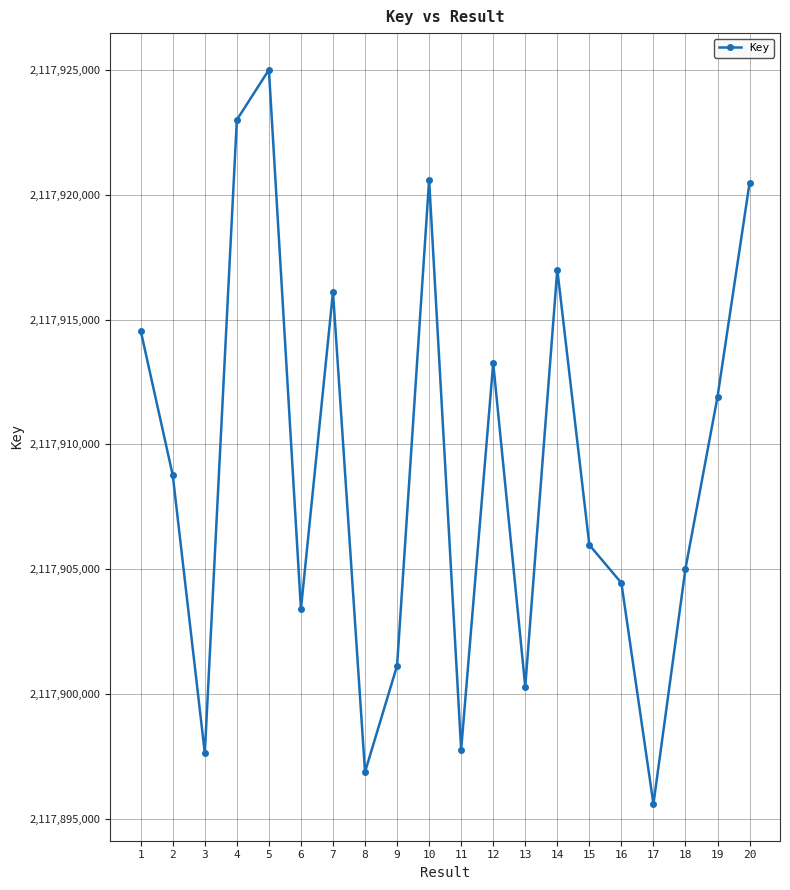

Which has a higher value, 19 or 6?

19